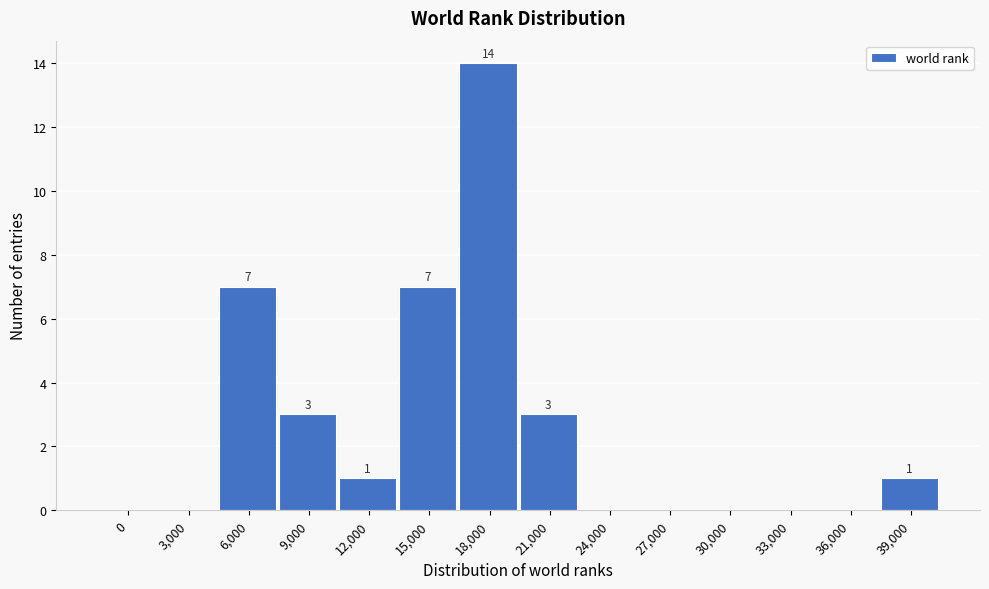

Reading right to left, transcribe all the data shown in this chart.

39,000=1	36,000=0	33,000=0	30,000=0	27,000=0	24,000=0	21,000=3	18,000=14	15,000=7	12,000=1	9,000=3	6,000=7	3,000=0	0=0